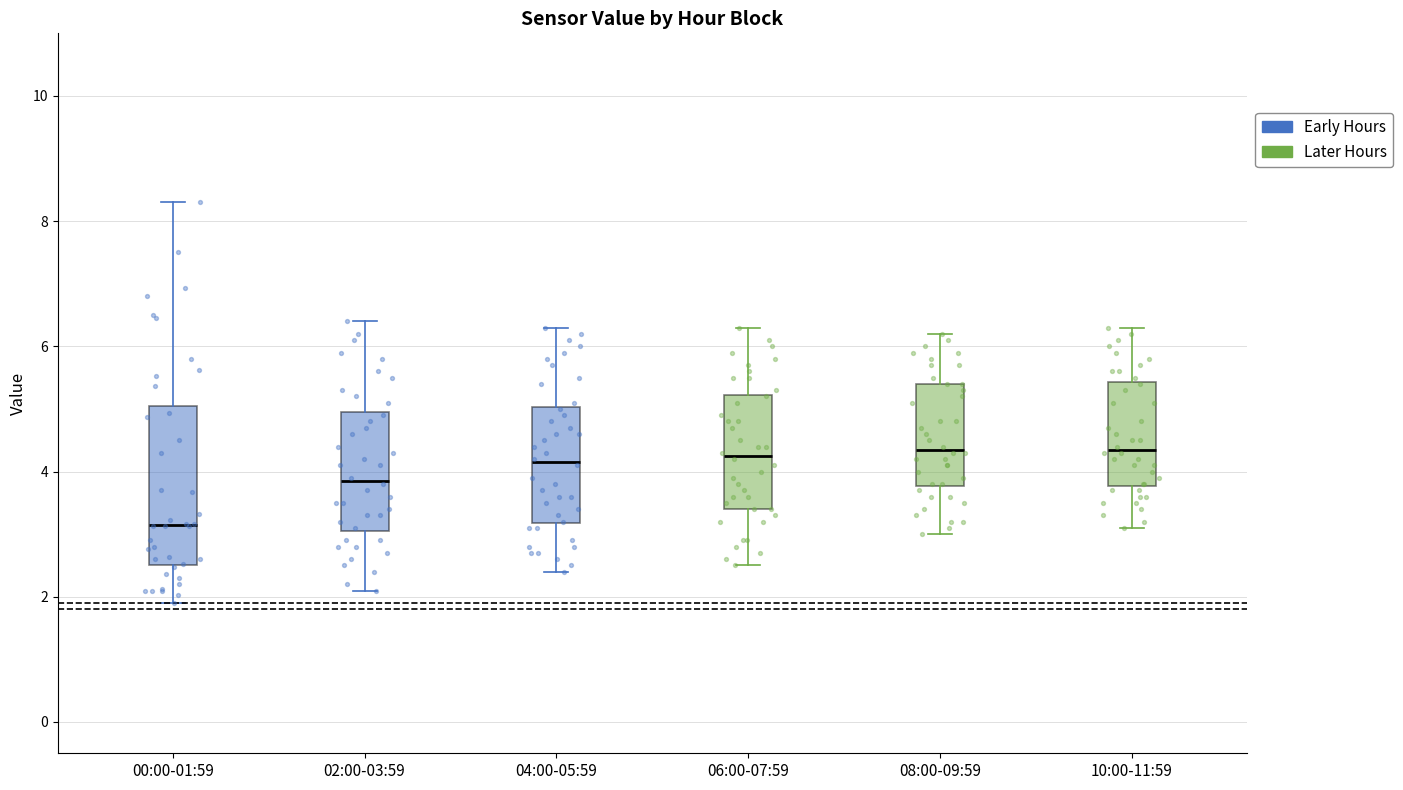

Reading left to right, transcribe this box plot: for each box, give where its median line is, the range the box spans, and where its two whiskers end, as read against the y-axis. The values are not printed on the chart, so give them approximately, as read against the axis.

00:00-01:59: median 3.2, box 2.6 to 5.0, whiskers 2.0 to 8.4
02:00-03:59: median 3.8, box 3.0 to 5.0, whiskers 2.2 to 6.4
04:00-05:59: median 4.2, box 3.2 to 5.0, whiskers 2.4 to 6.4
06:00-07:59: median 4.2, box 3.4 to 5.2, whiskers 2.6 to 6.4
08:00-09:59: median 4.4, box 3.8 to 5.4, whiskers 3.0 to 6.2
10:00-11:59: median 4.4, box 3.8 to 5.4, whiskers 3.2 to 6.4